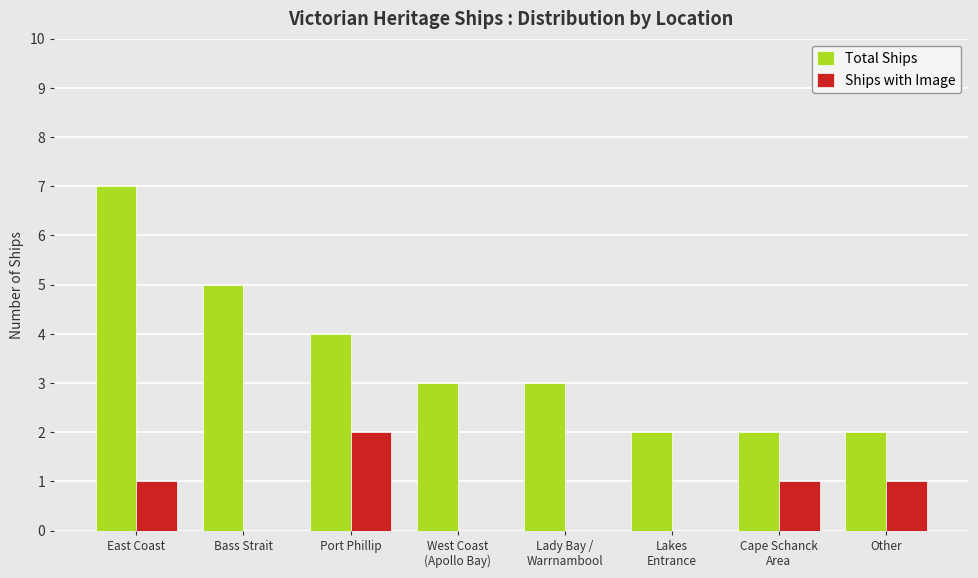

The value of Total Ships at Other is 3. True or false?

False